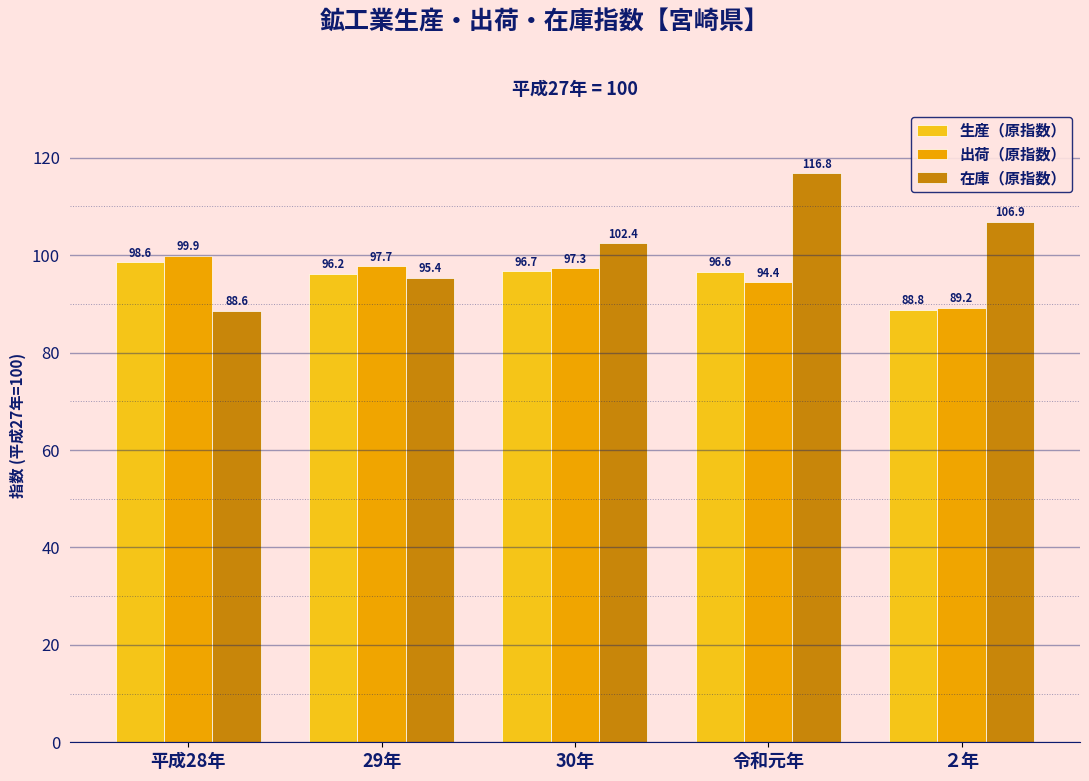

What is the label of the 4th bar from the right?

29年